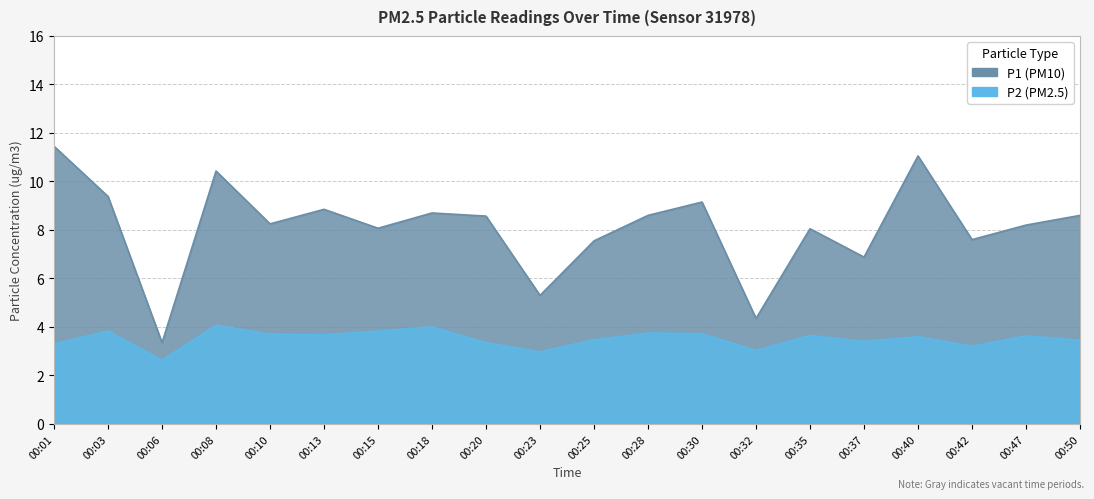

Which series has the widest spread of values?

P1